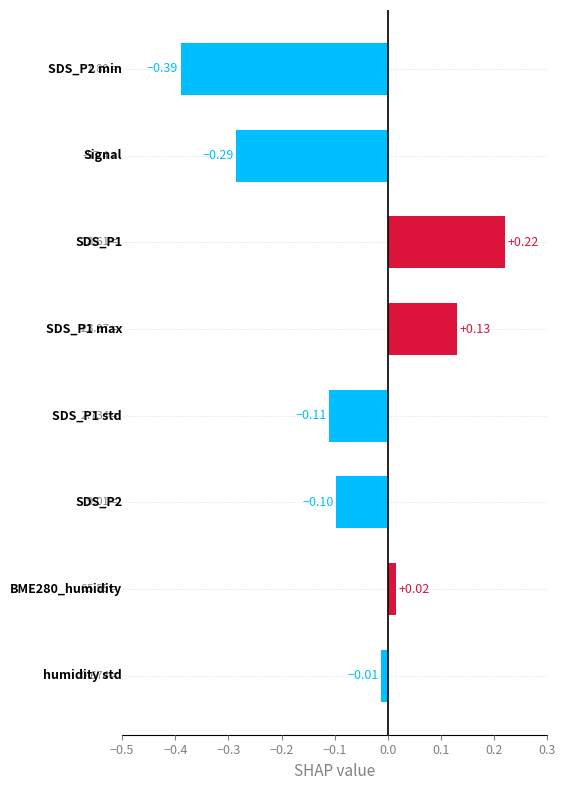

What is the difference between the maximum and second lowest values?

0.5